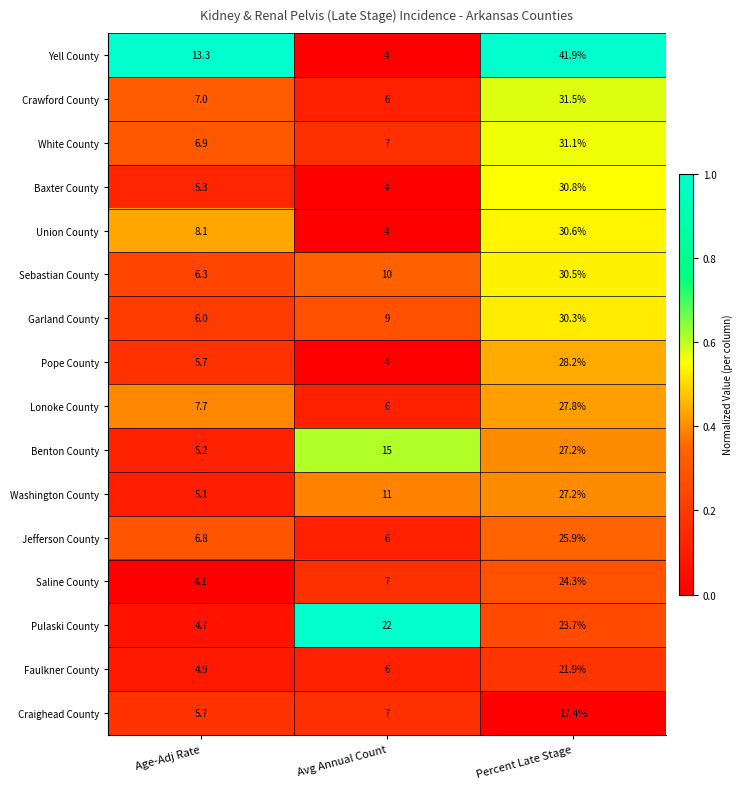

Which series has the largest total across all categories?

Yell County